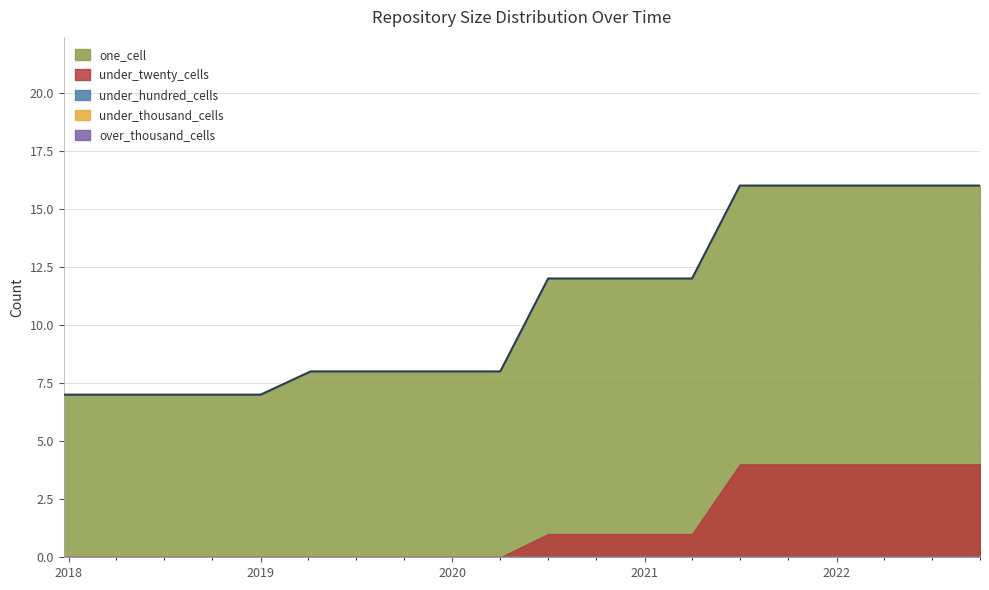

What is the maximum value shown in the chart?

16